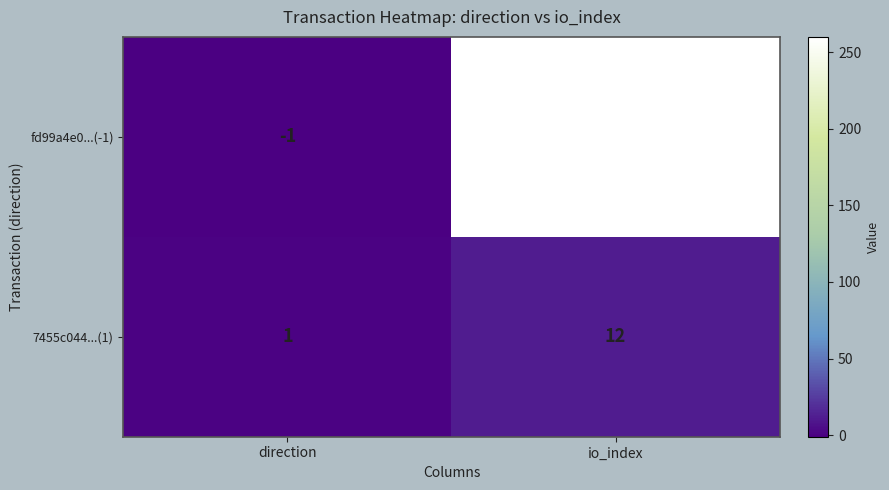

Reading left to right, list all the values displayed in this chart.

fd99a4e0...(-1): direction=-1	io_index=260
7455c044...(1): direction=1	io_index=12